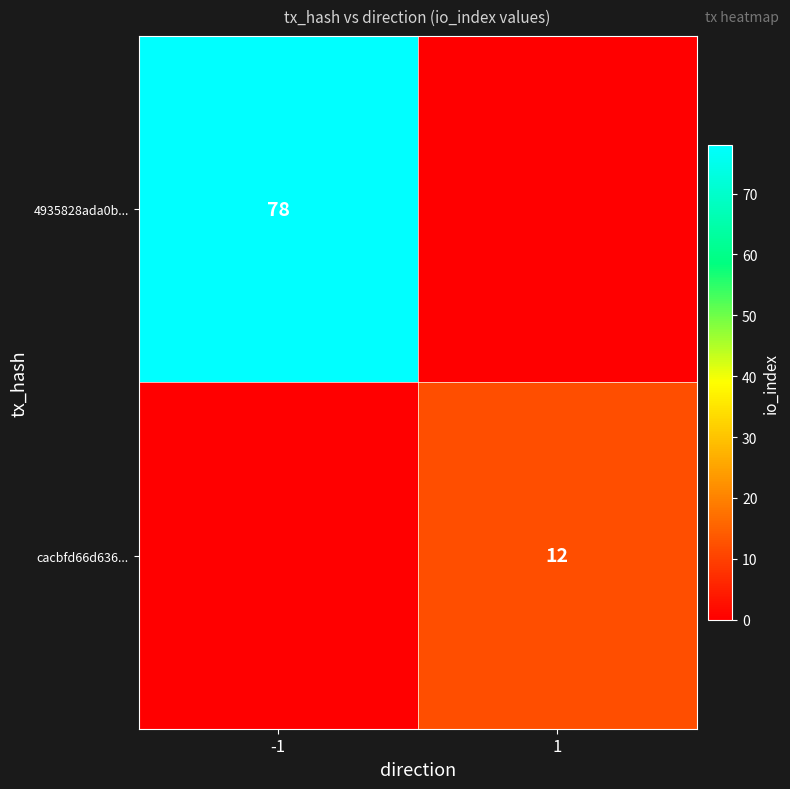

Is it true that 4935828ada0b... equals 130 at -1?

False